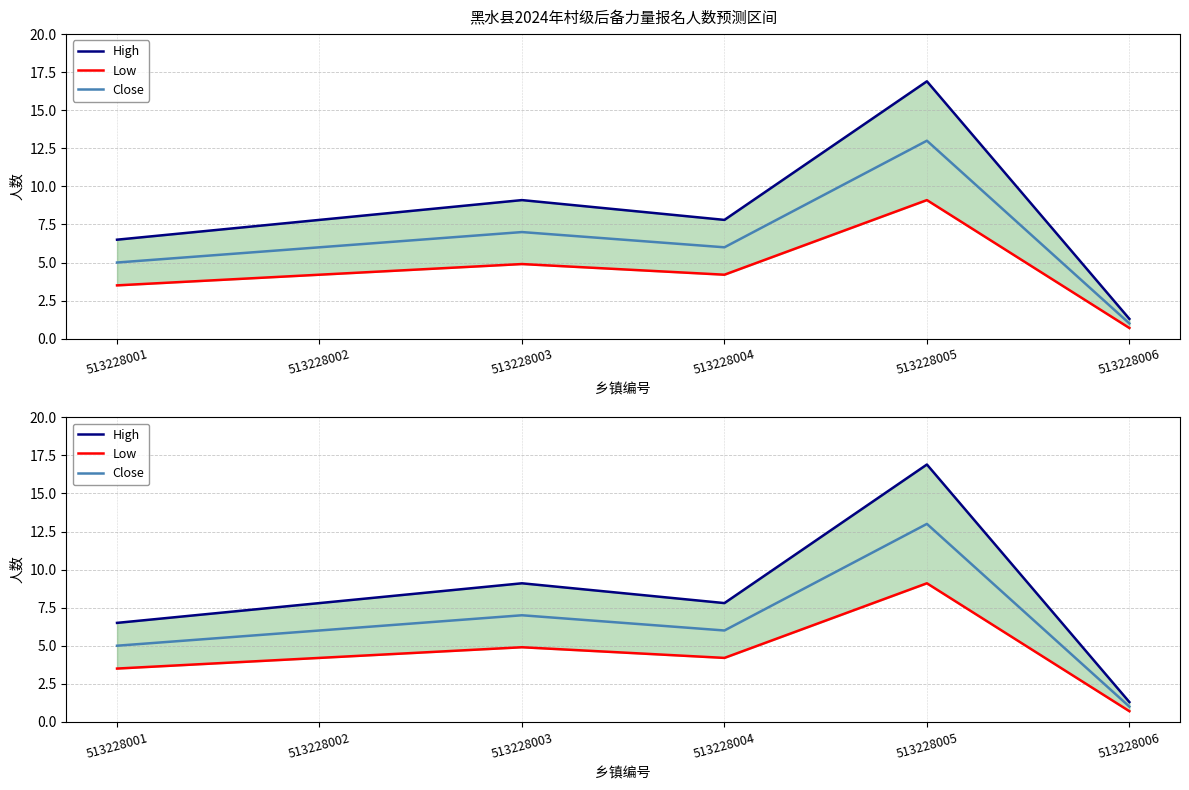

Rank the categories by High value from highest to lowest.

513228005, 513228003, 513228002, 513228004, 513228001, 513228006